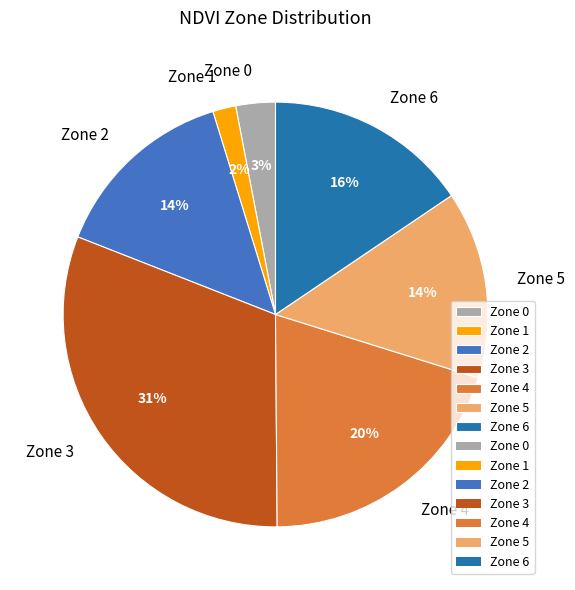

The Zone 6 slice represents 7% of the pie. True or false?

False